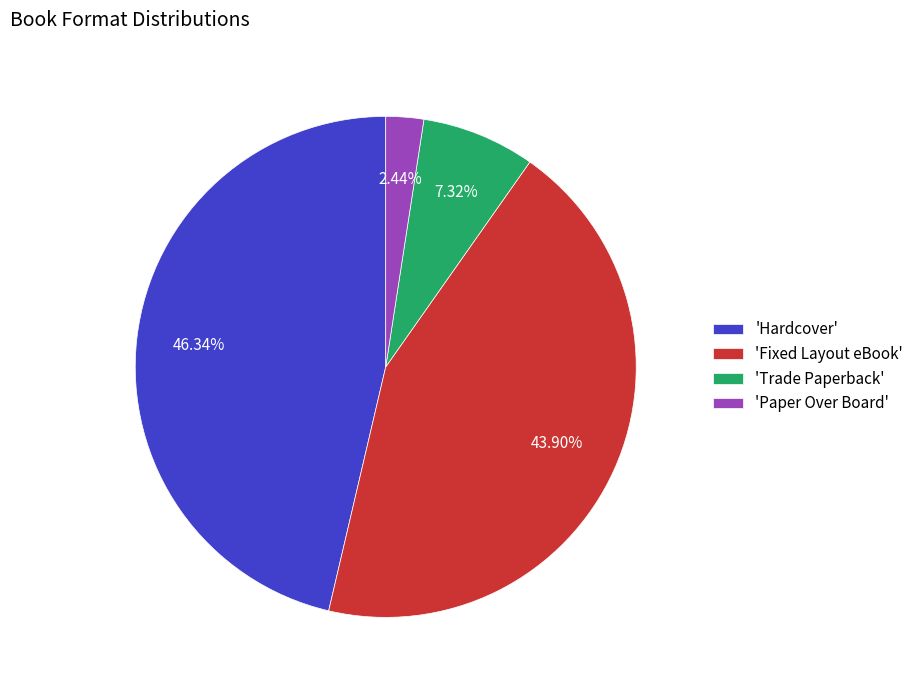

How many segments does this pie chart have?

4